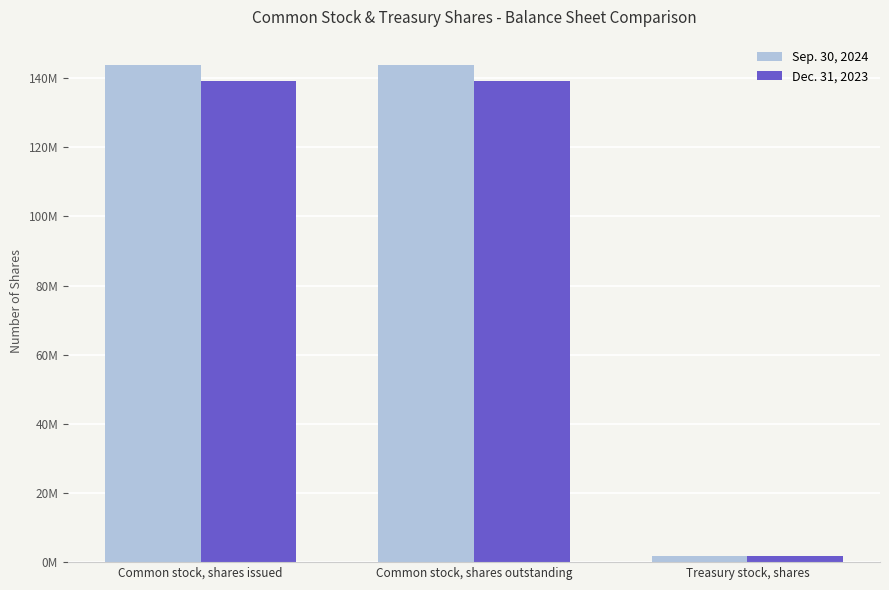

What is the spread (max minus min) of values at Common stock, shares outstanding?

4662000